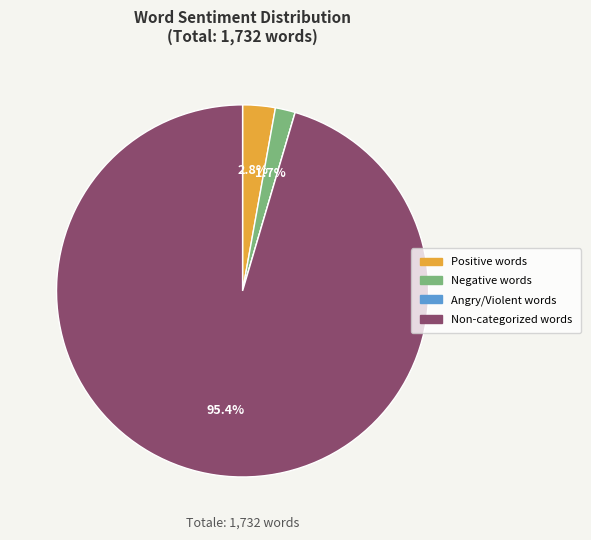

To the nearest percent, what is the difference between the largest and smallest slice percentages?

95%